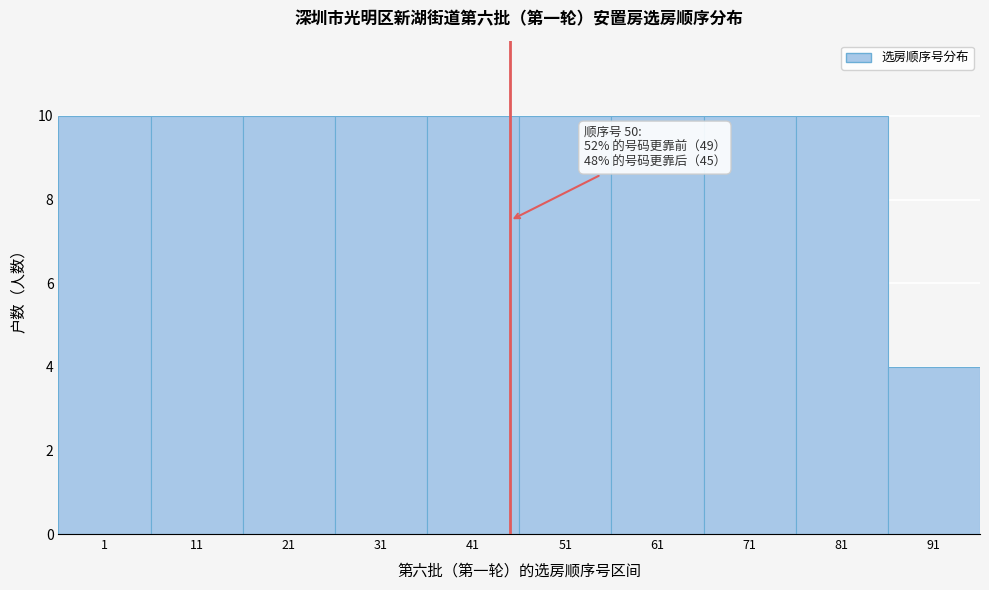

Reading right to left, what are all the values shown in this chart?

91=4	81=10	71=10	61=10	51=10	41=10	31=10	21=10	11=10	1=10